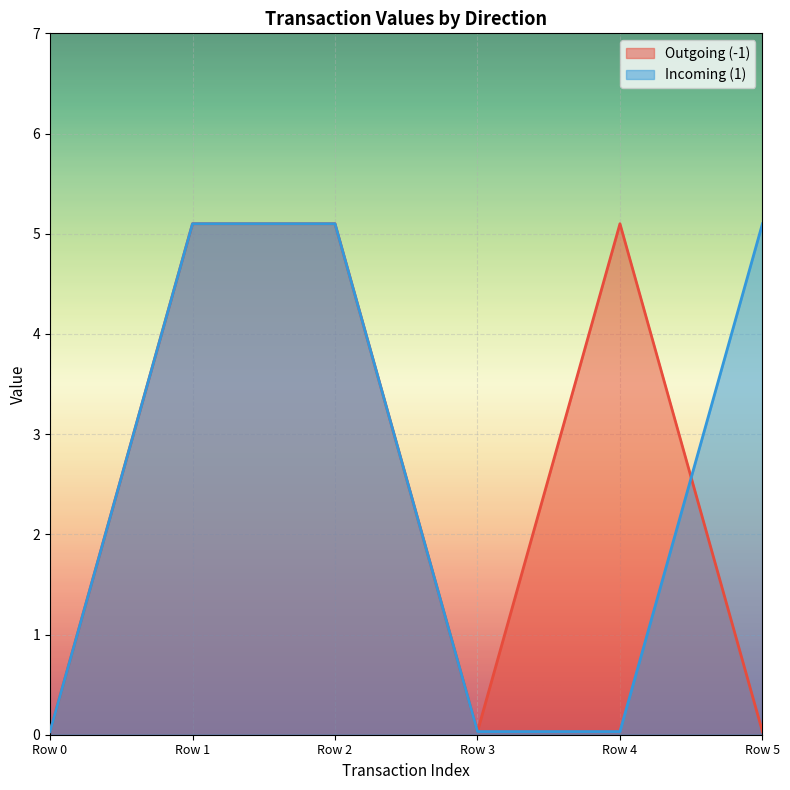

What is the maximum value for Outgoing (-1)?

5.1